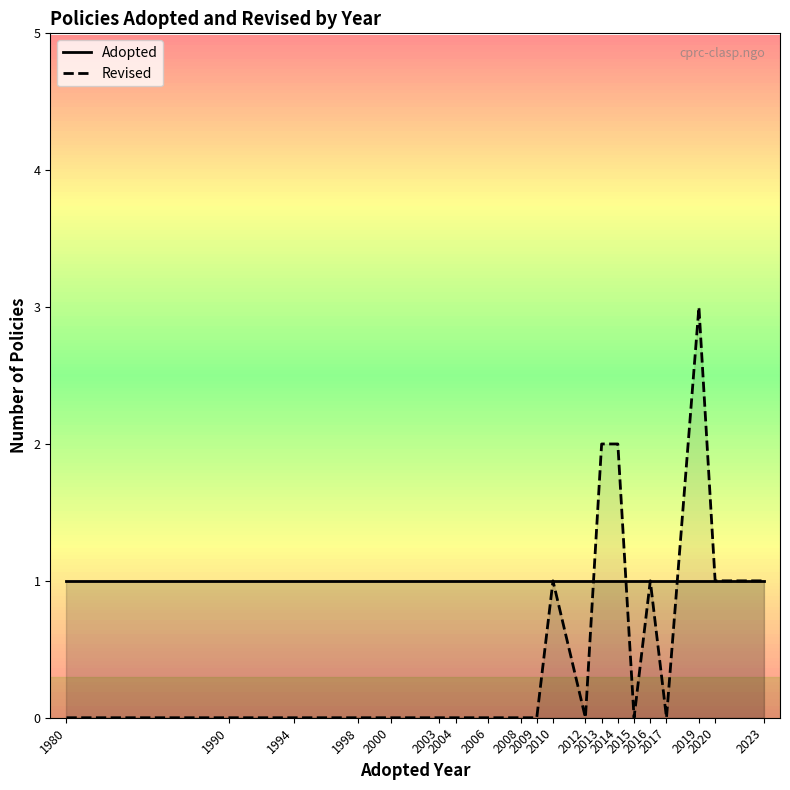

The Adopted series shows 1 at 2004. True or false?

False